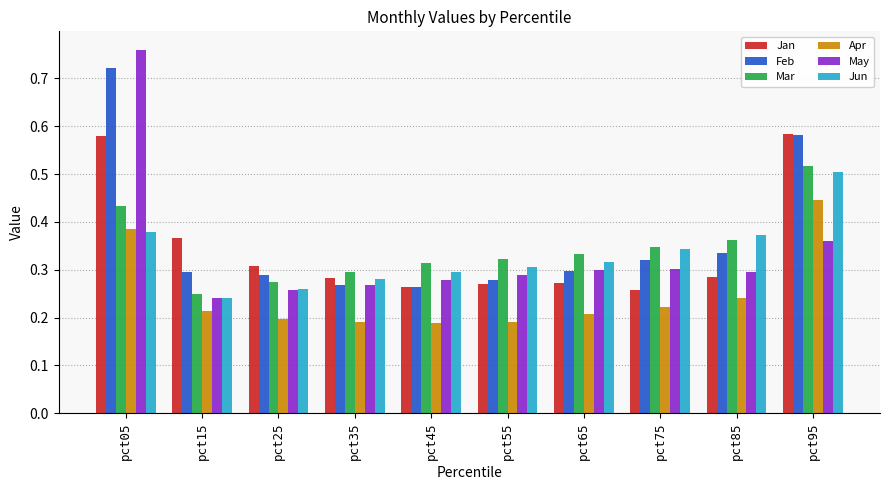

Which series has the largest total across all categories?

Feb